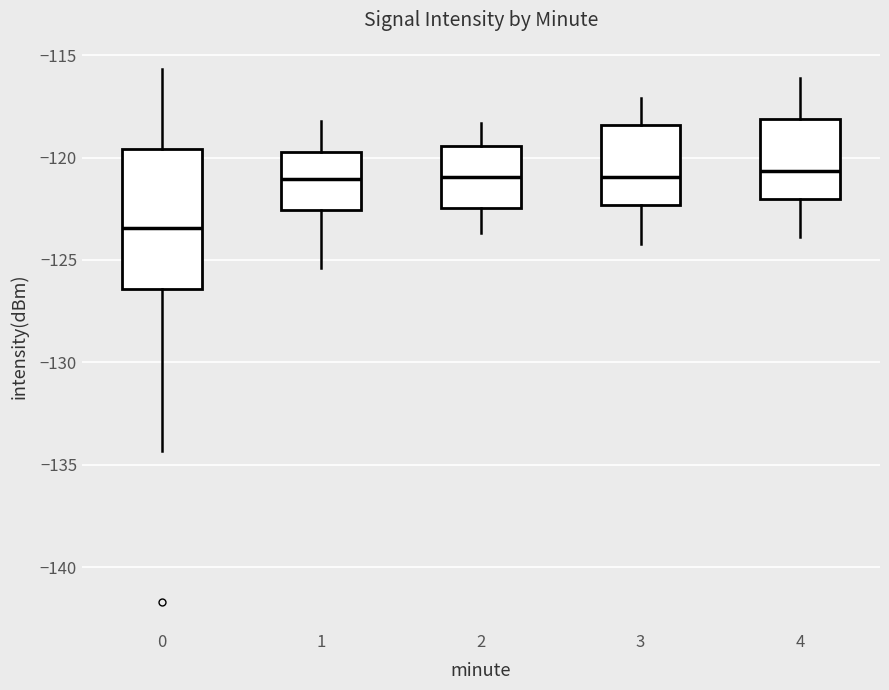

Which box is the tallest, from its lower edge to its upper edge?

0